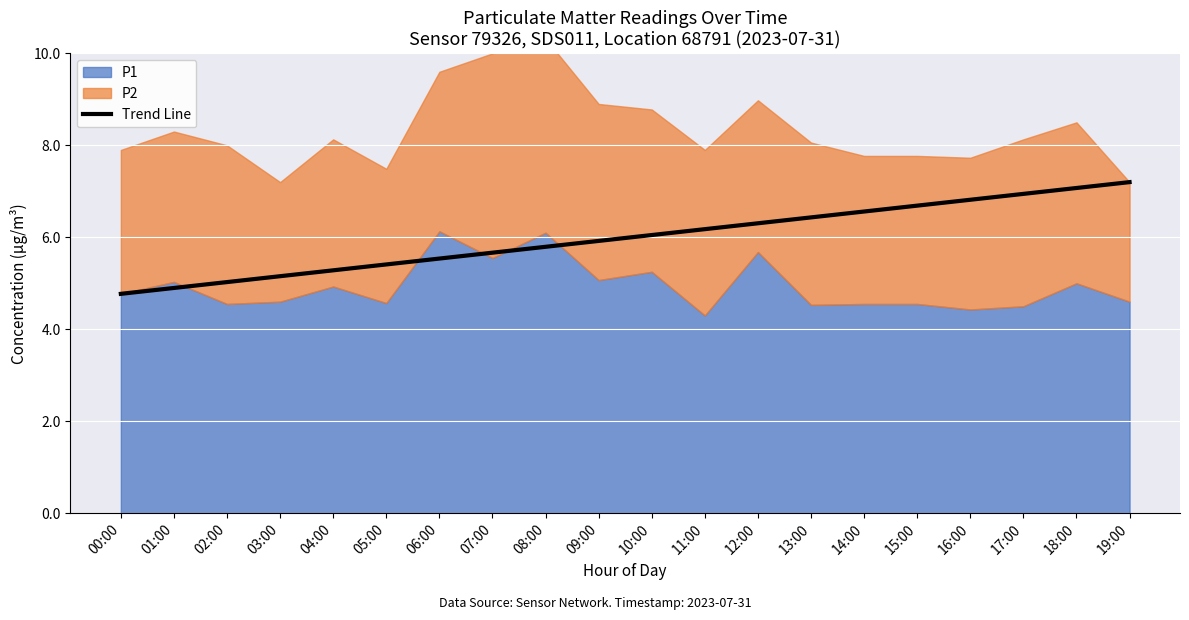

How many data points are less than 6?

10